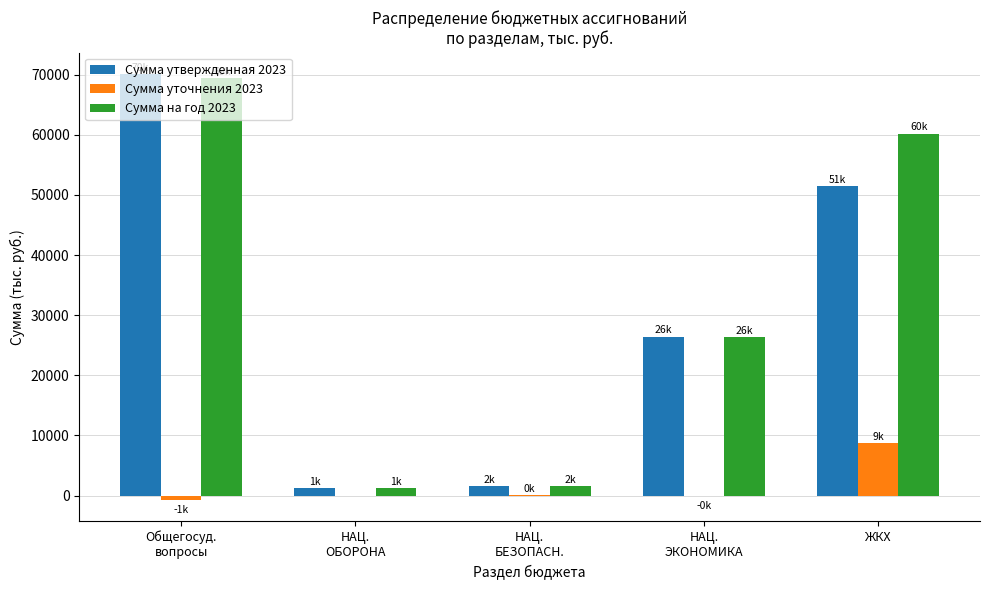

Does the chart contain stacked bars?

No